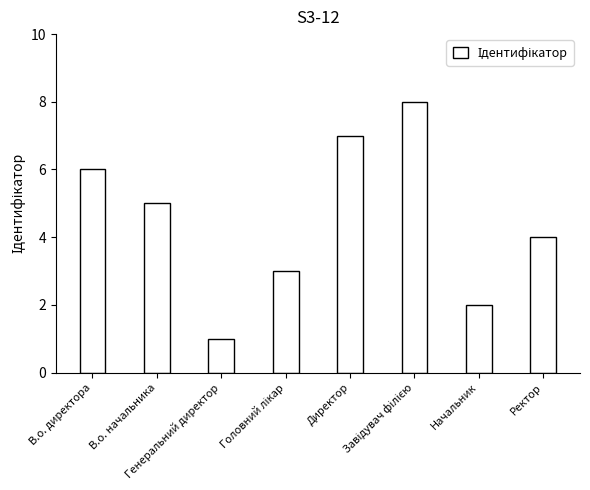

What is the approximate value at В.о. директора?

6